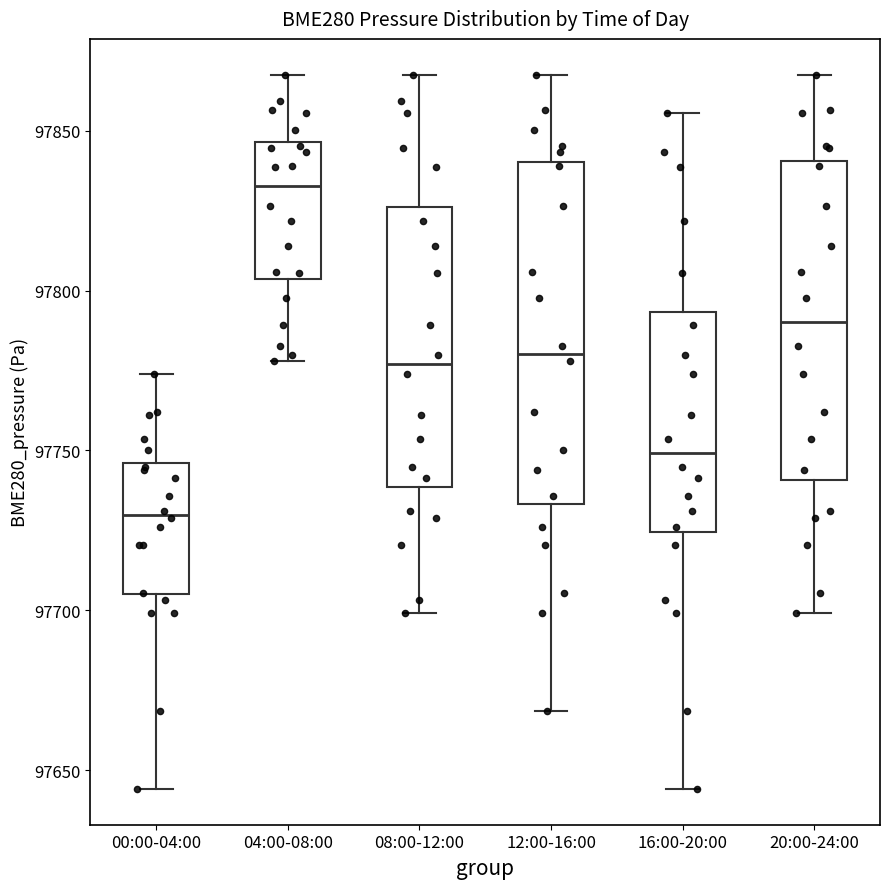

Reading left to right, transcribe this box plot: for each box, give where its median line is, the range the box spans, and where its two whiskers end, as read against the y-axis. The values are not printed on the chart, so give them approximately, as read against the axis.

00:00-04:00: median 97730, box 97705 to 97745, whiskers 97645 to 97775
04:00-08:00: median 97835, box 97805 to 97845, whiskers 97780 to 97870
08:00-12:00: median 97775, box 97740 to 97825, whiskers 97700 to 97870
12:00-16:00: median 97780, box 97735 to 97840, whiskers 97670 to 97870
16:00-20:00: median 97750, box 97725 to 97795, whiskers 97645 to 97855
20:00-24:00: median 97790, box 97740 to 97840, whiskers 97700 to 97870